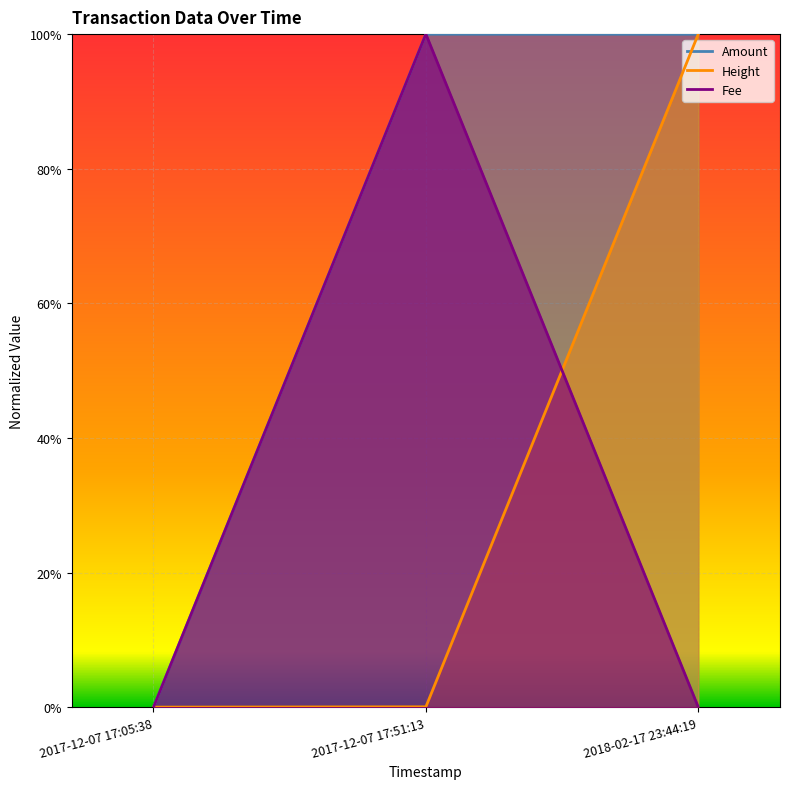

What is the maximum value for Height?

1.0